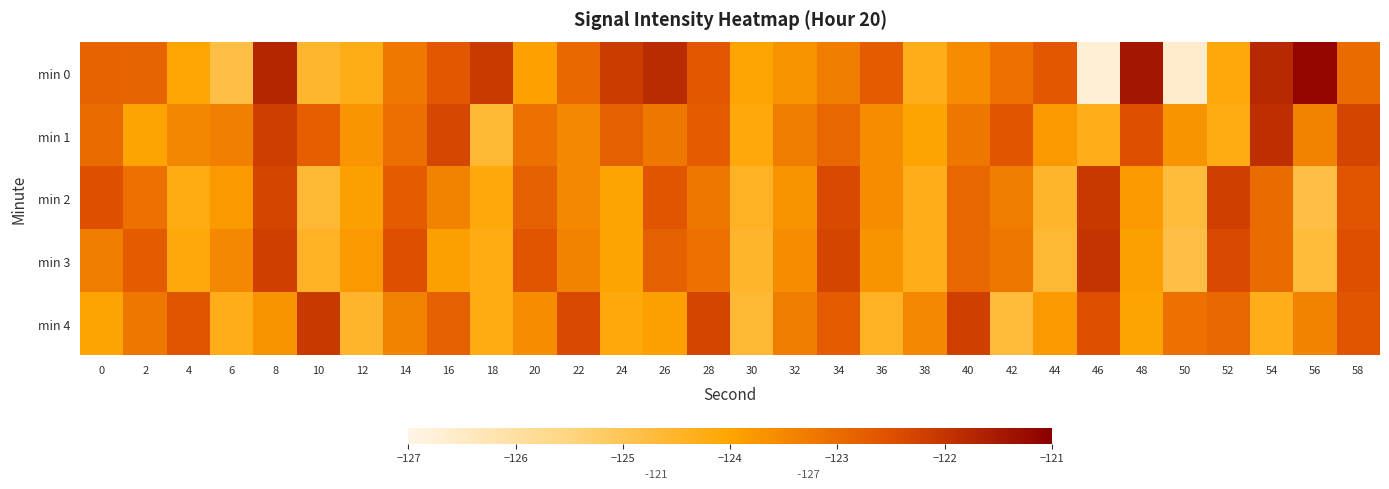

Reading left to right, list all the values displayed in this chart.

min 0: 0=-122.9	2=-122.9	4=-124.0	6=-124.8	8=-121.7	10=-124.6	12=-124.3	14=-123.2	16=-122.6	18=-122.1	20=-123.9	22=-123.0	24=-122.1	26=-121.8	28=-122.6	30=-124.0	32=-123.7	34=-123.3	36=-122.7	38=-124.3	40=-123.6	42=-123.1	44=-122.6	46=-126.7	48=-121.4	50=-126.6	52=-124.1	54=-121.8	56=-121.2	58=-123.0
min 1: 0=-123.0	2=-124.0	4=-123.5	6=-123.3	8=-122.2	10=-122.8	12=-123.7	14=-123.0	16=-122.3	18=-124.6	20=-123.1	22=-123.5	24=-122.8	26=-123.2	28=-122.7	30=-124.1	32=-123.3	34=-122.9	36=-123.6	38=-124.0	40=-123.2	42=-122.6	44=-123.8	46=-124.3	48=-122.5	50=-123.7	52=-124.2	54=-121.9	56=-123.4	58=-122.3
min 2: 0=-122.5	2=-123.1	4=-124.2	6=-123.8	8=-122.3	10=-124.6	12=-123.9	14=-122.7	16=-123.4	18=-124.1	20=-122.8	22=-123.5	24=-124.0	26=-122.6	28=-123.2	30=-124.4	32=-123.7	34=-122.4	36=-123.6	38=-124.3	40=-122.9	42=-123.3	44=-124.5	46=-122.1	48=-123.8	50=-124.7	52=-122.2	54=-123.0	56=-124.8	58=-122.6
min 3: 0=-123.3	2=-122.7	4=-124.1	6=-123.5	8=-122.2	10=-124.4	12=-123.8	14=-122.5	16=-123.9	18=-124.2	20=-122.6	22=-123.4	24=-124.0	26=-122.8	28=-123.1	30=-124.5	32=-123.6	34=-122.3	36=-123.7	38=-124.3	40=-122.9	42=-123.2	44=-124.6	46=-122.0	48=-123.9	50=-124.8	52=-122.4	54=-123.0	56=-124.7	58=-122.5
min 4: 0=-124.0	2=-123.2	4=-122.6	6=-124.3	8=-123.7	10=-122.1	12=-124.5	14=-123.4	16=-122.8	18=-124.2	20=-123.6	22=-122.4	24=-124.1	26=-123.9	28=-122.3	30=-124.6	32=-123.3	34=-122.7	36=-124.4	38=-123.5	40=-122.2	42=-124.7	44=-123.8	46=-122.5	48=-124.0	50=-123.1	52=-122.9	54=-124.3	56=-123.4	58=-122.6